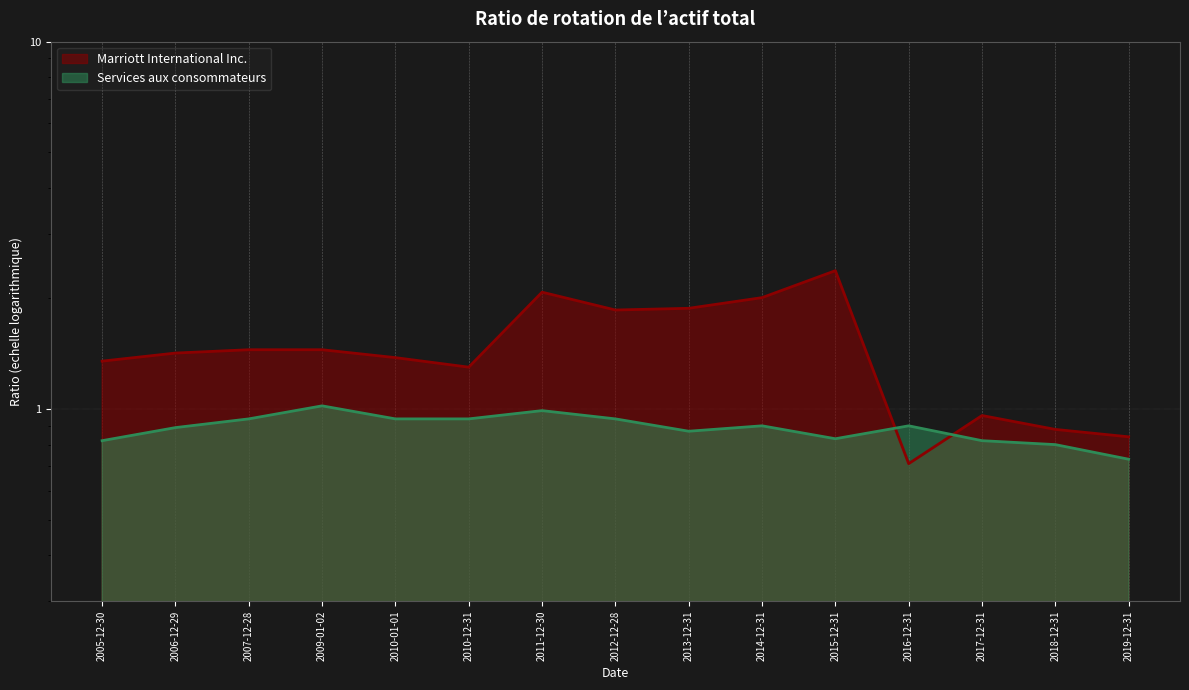

At which label does Marriott International Inc. first exceed 1?

2005-12-30